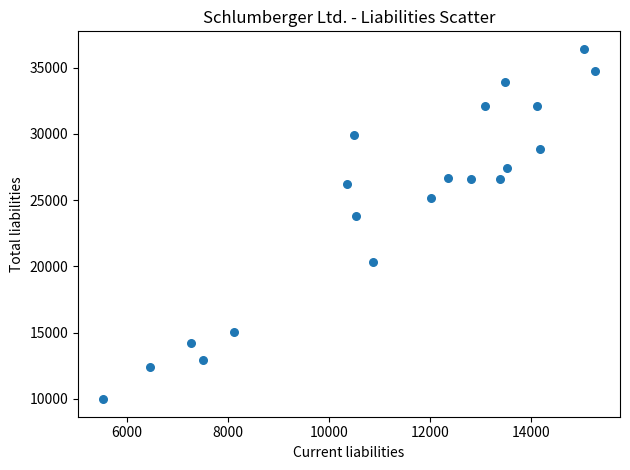

What is the range of Y values (max minus min)?

26446